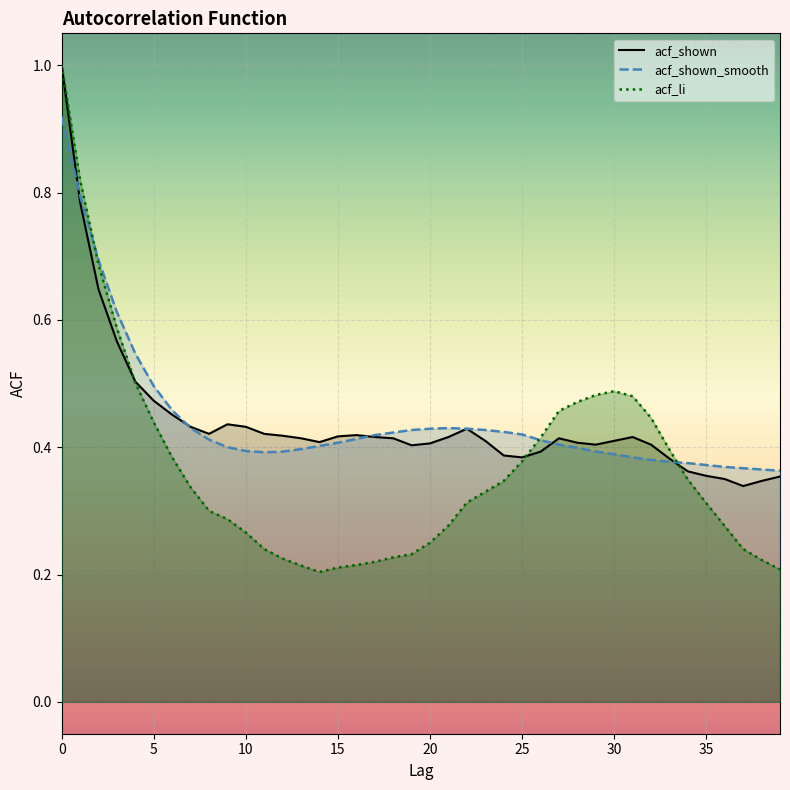

Reading left to right, transcribe all the data shown in this chart.

acf_li: 1.0	0.8	0.7	0.6	0.5	0.4	0.4	0.3	0.3	0.3	0.3	0.2	0.2	0.2	0.2	0.2	0.2	0.2	0.2	0.2	0.2	0.3	0.3	0.3	0.3	0.4	0.4	0.5	0.5	0.5	0.5	0.5	0.4	0.4	0.3	0.3	0.3	0.2	0.2	0.2
acf_shown_smooth: 0.9	0.8	0.7	0.6	0.5	0.5	0.5	0.4	0.4	0.4	0.4	0.4	0.4	0.4	0.4	0.4	0.4	0.4	0.4	0.4	0.4	0.4	0.4	0.4	0.4	0.4	0.4	0.4	0.4	0.4	0.4	0.4	0.4	0.4	0.4	0.4	0.4	0.4	0.4	0.4
acf_shown: 1.0	0.8	0.6	0.6	0.5	0.5	0.5	0.4	0.4	0.4	0.4	0.4	0.4	0.4	0.4	0.4	0.4	0.4	0.4	0.4	0.4	0.4	0.4	0.4	0.4	0.4	0.4	0.4	0.4	0.4	0.4	0.4	0.4	0.4	0.4	0.4	0.3	0.3	0.3	0.4